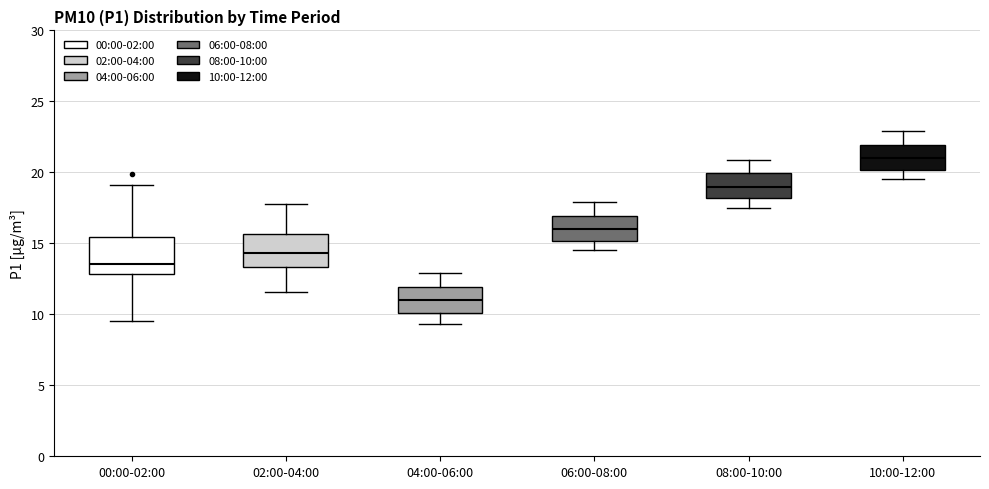

Where is the upper edge of the box for 10:00-12:00 on the y-axis? The values are not printed on the chart, so give them approximately, as read against the axis.

22.0